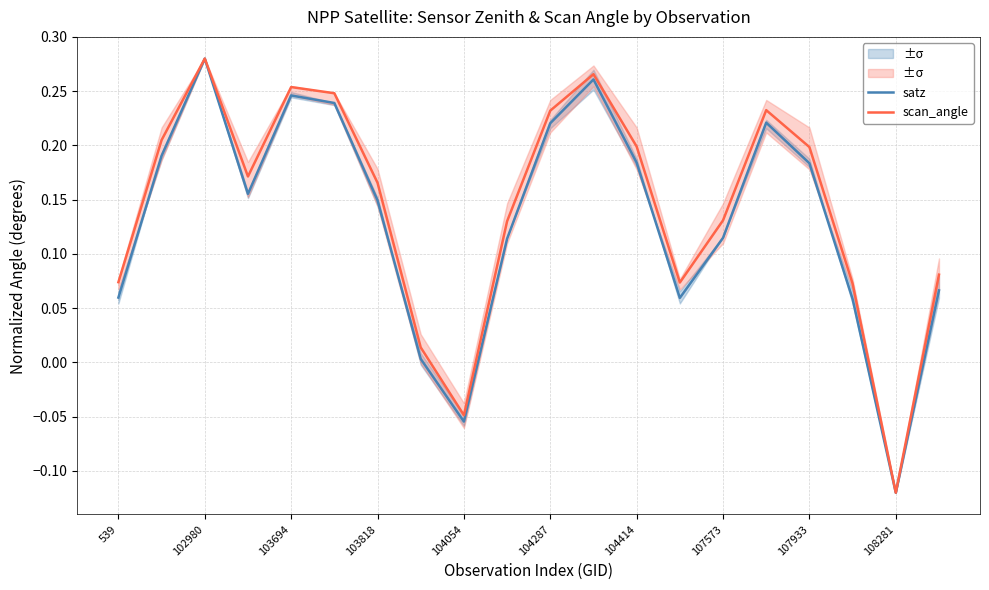

Reading left to right, extract all data points from this chart.

satz: 0.1	0.2	0.3	0.2	0.2	0.2	0.1	0.0	-0.1	0.1	0.2	0.3	0.2	0.1	0.1	0.2	0.2	0.1	-0.1	0.1
scan_angle: 0.1	0.2	0.3	0.2	0.3	0.2	0.2	0.0	-0.0	0.1	0.2	0.3	0.2	0.1	0.1	0.2	0.2	0.1	-0.1	0.1